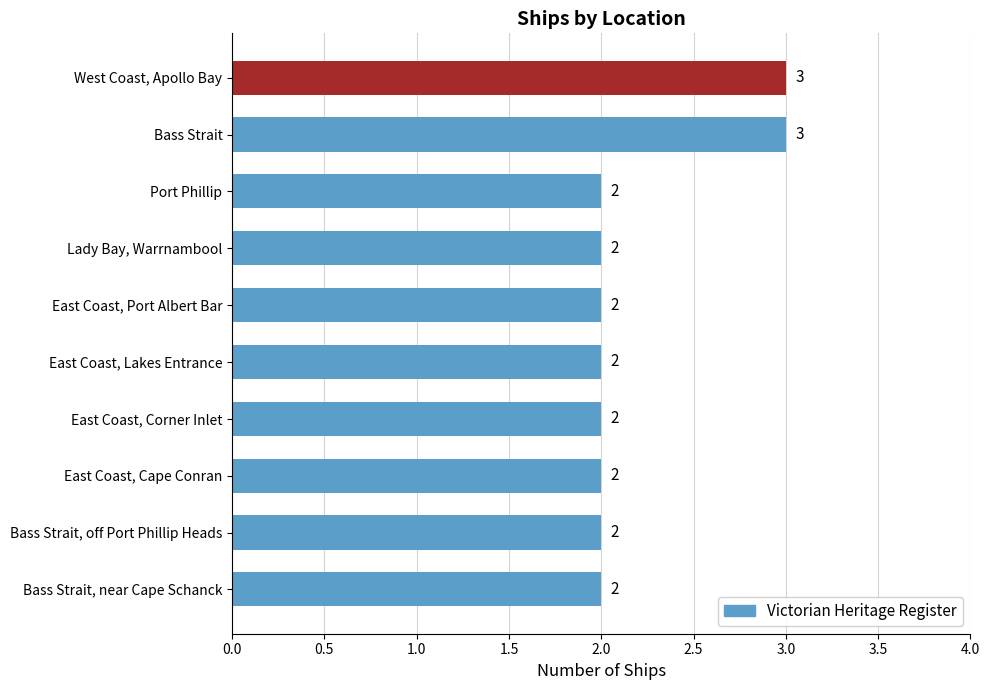

True or false: the data shows 2 at Lady Bay, Warrnambool.

True